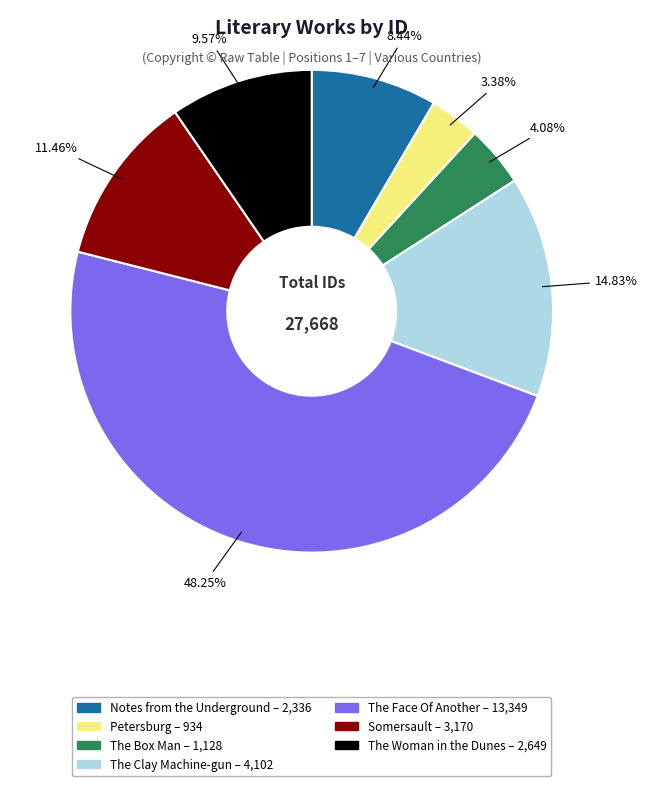

Rank the categories by value from lowest to highest.

Petersburg, The Box Man, Notes from the Underground, The Woman in the Dunes, Somersault, The Clay Machine-gun, The Face Of Another